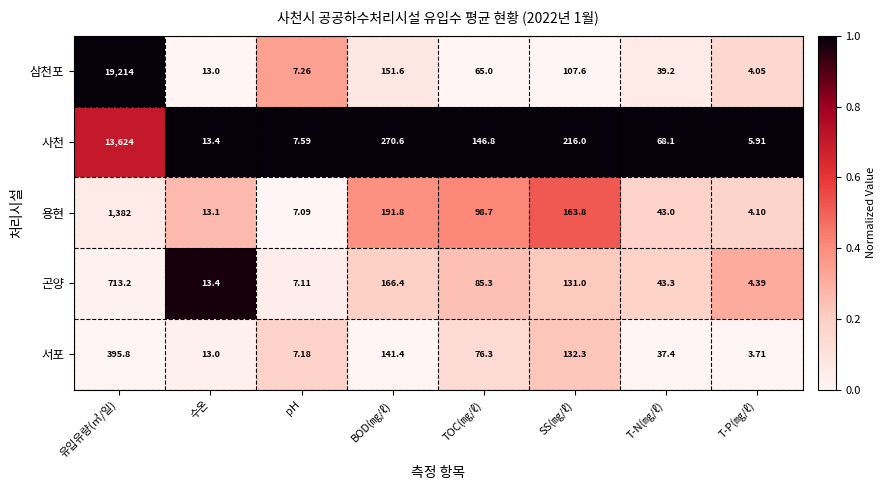

At which label is 삼천포 closest to 9609?

BOD(㎎/ℓ)